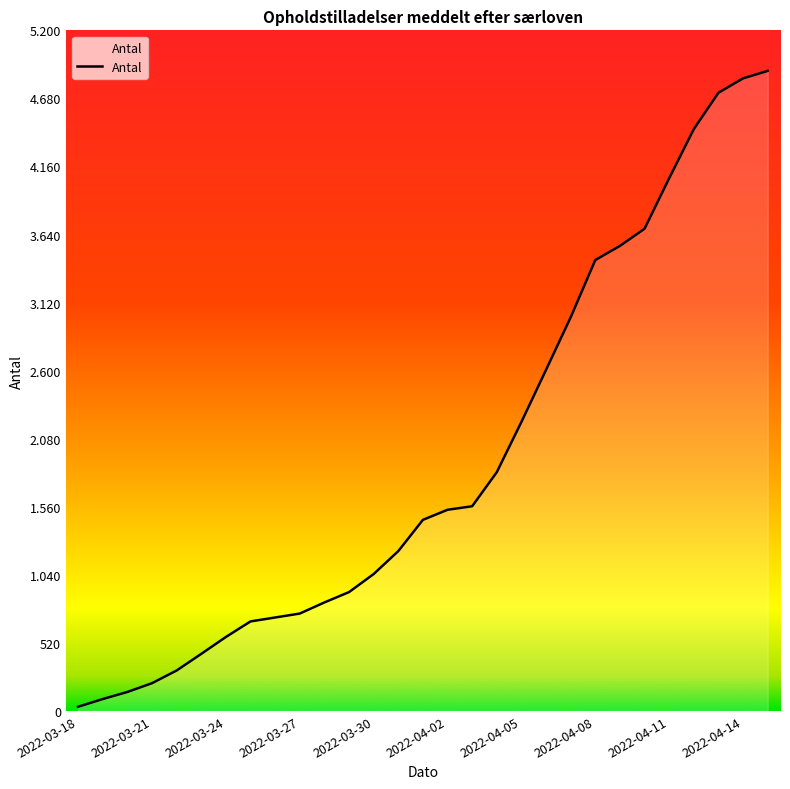

Reading left to right, extract all data points from this chart.

32	91	145	212	309	436	565	684	714	744	829	908	1046	1221	1460	1537	1564	1824	2208	2606	3007	3445	3553	3684	4070	4445	4723	4833	4890